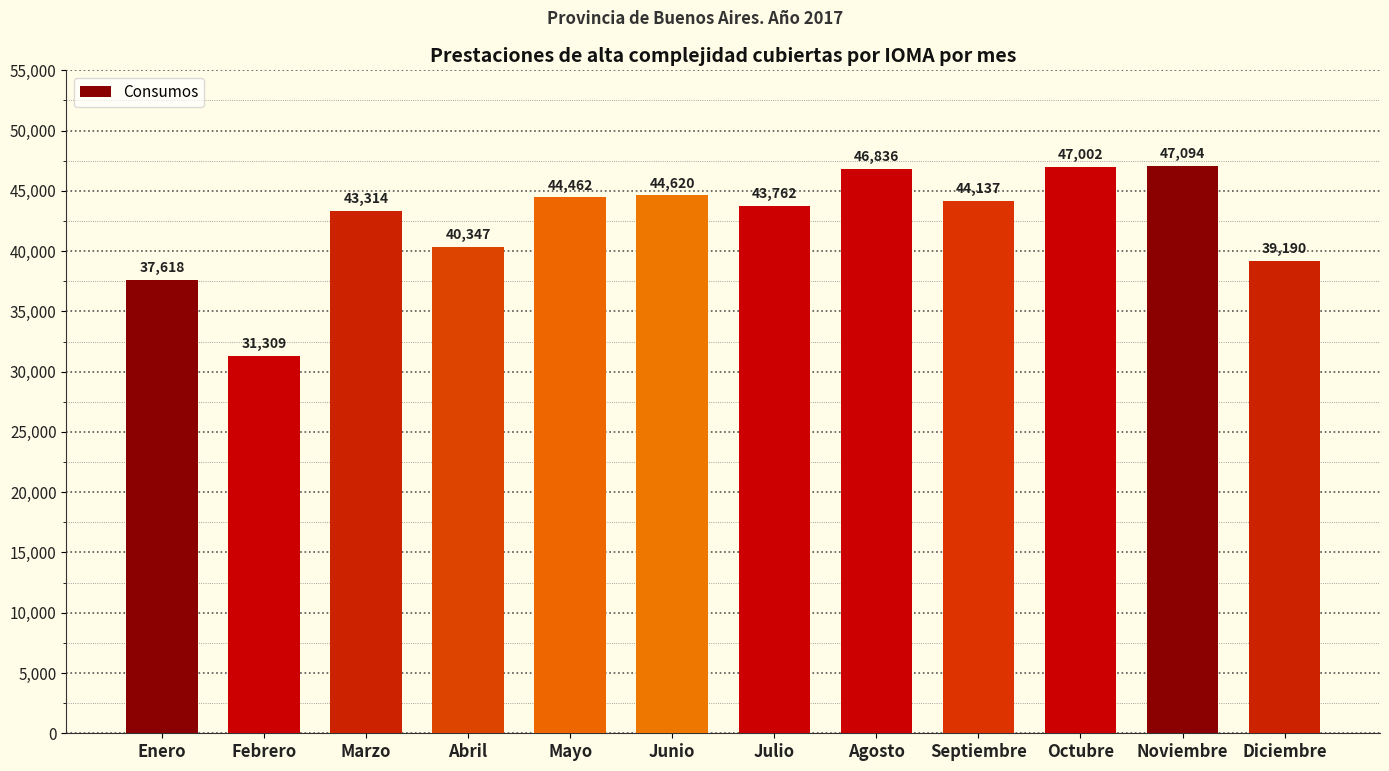

Where is the data nearest to the value 39201?

Diciembre